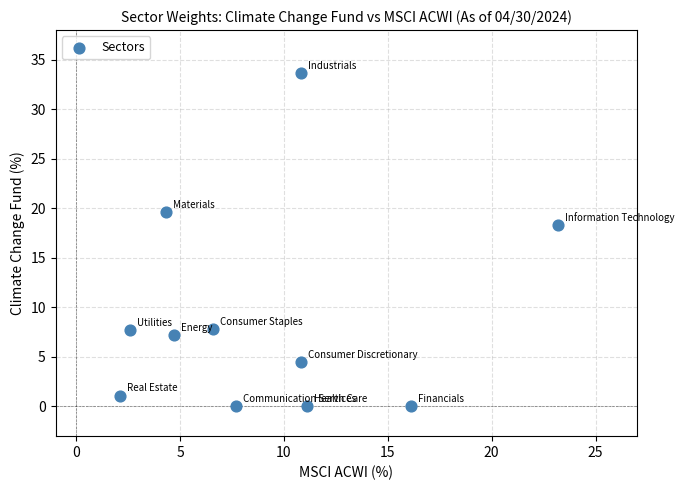

What Y value in the scatter plot is closest to 16?

18.3